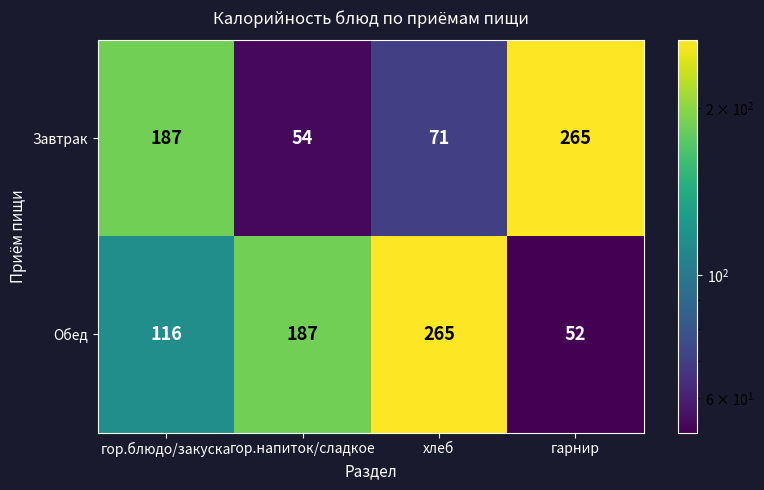

True or false: Завтрак has a value of 265 at гарнир.

True